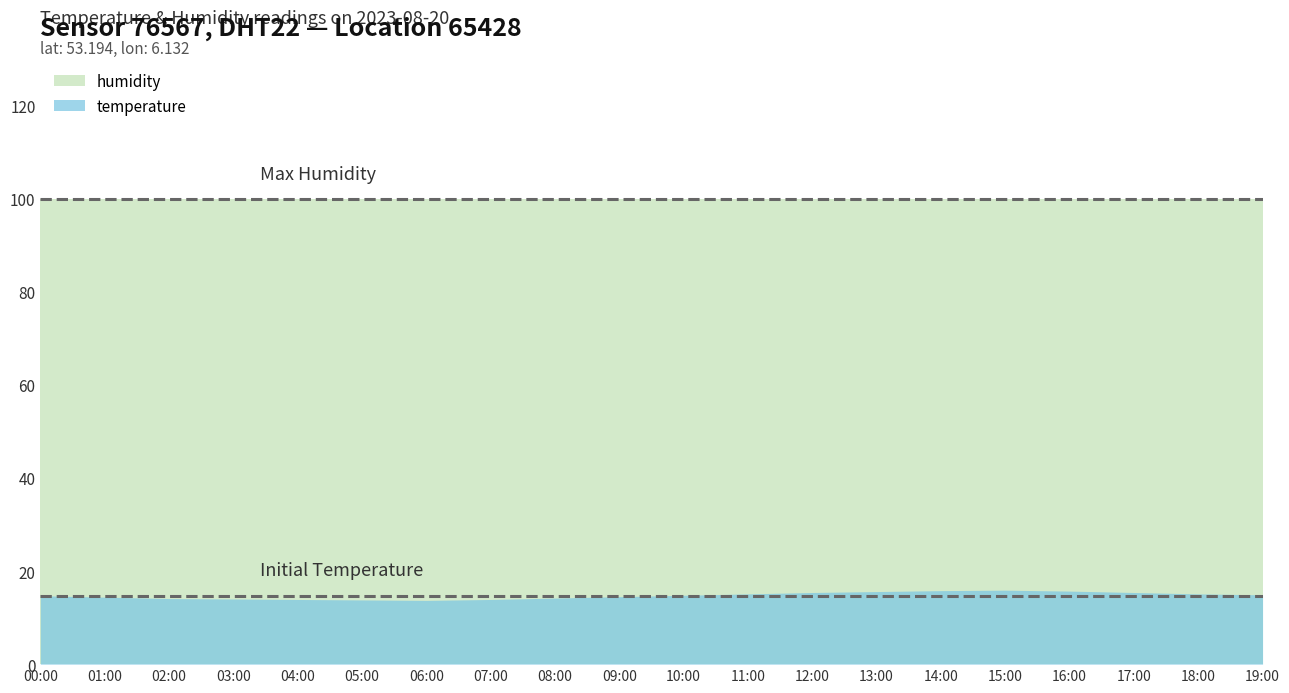

Is the value of temperature at 10:00 greater than the value of humidity at 02:00?

No